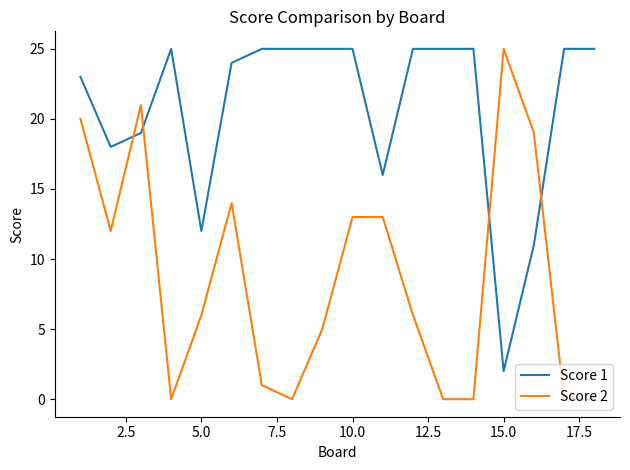

What is the sum of all Score 2 values?

155